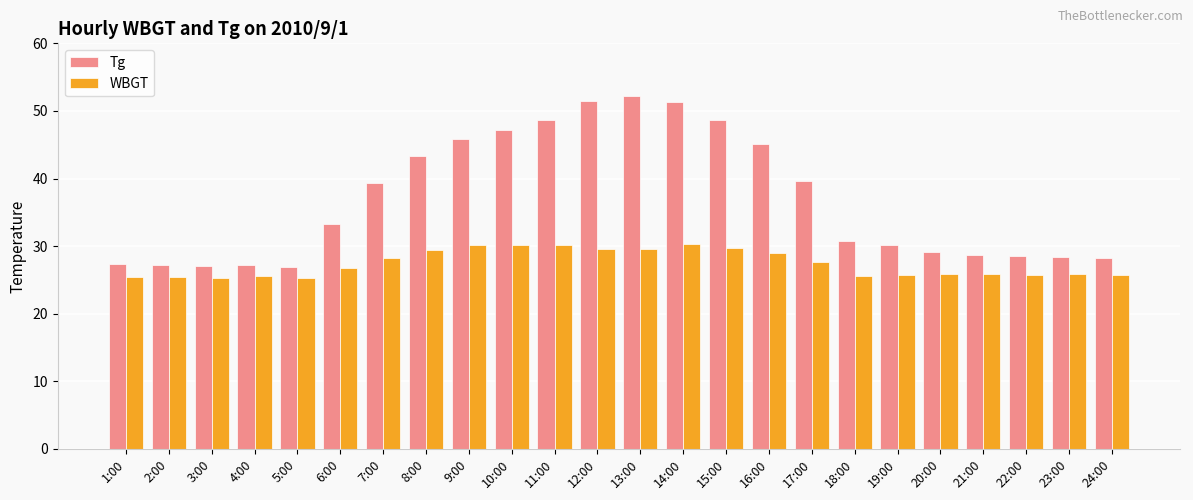

What is the highest value of the WBGT series?

30.3